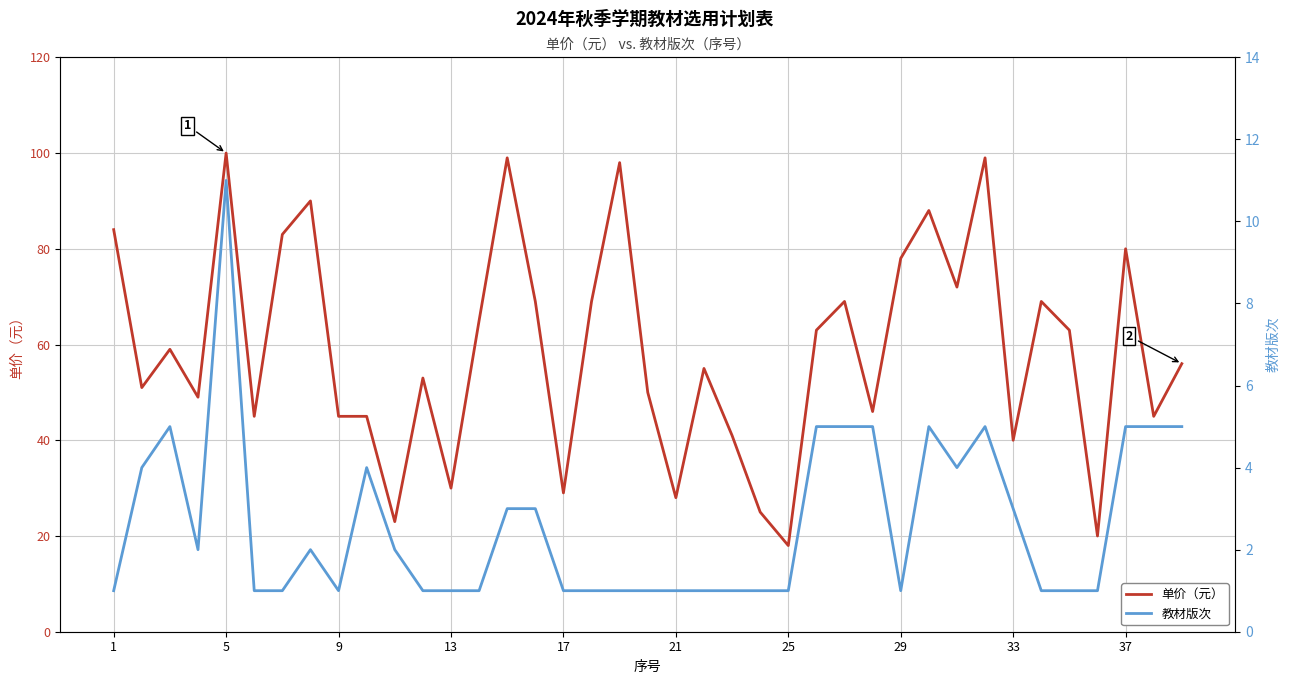

True or false: 教材版次 has more than 2 interior local peaks.

True